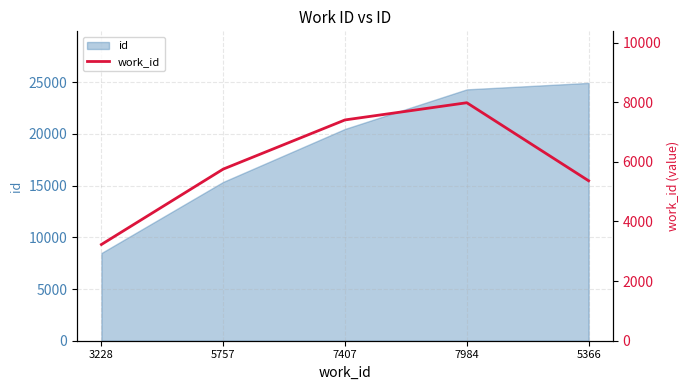

What is the difference between the second highest and minimum values?

4179